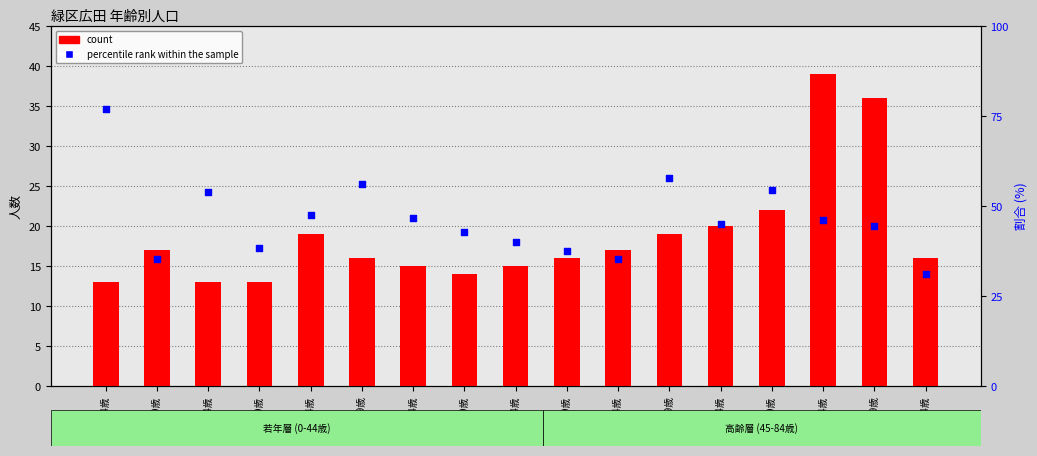

Is the value of count at 70～74歳 greater than the value of percentile rank within the sample at 40～44歳?

No